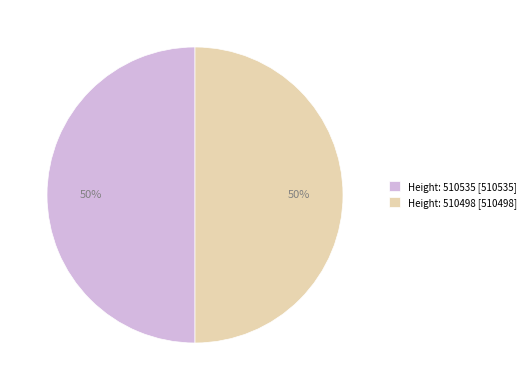

Is it true that Height: 510535 [510535] is 45% of the pie?

False